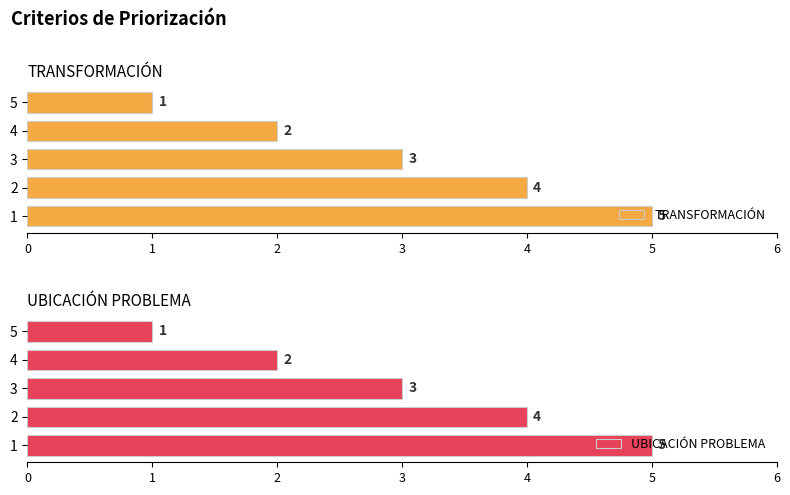

Count the UBICACIÓN PROBLEMA values in the range 2 to 4.

3